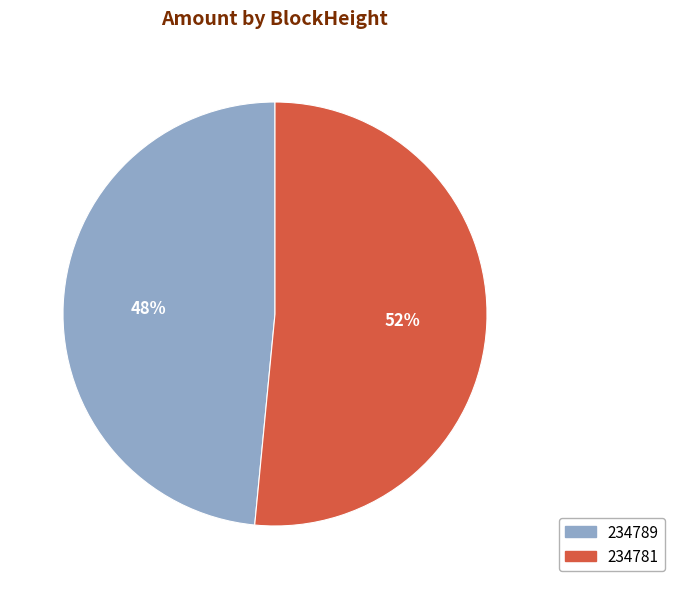

Which slice is the smallest?

234789